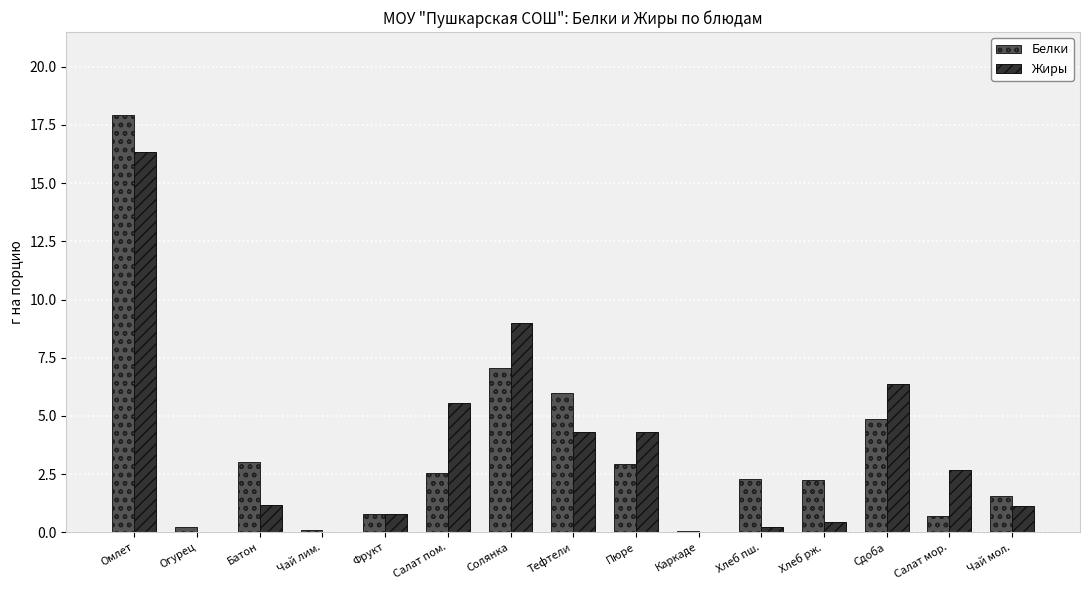

What is the highest value of the Белки series?

17.9